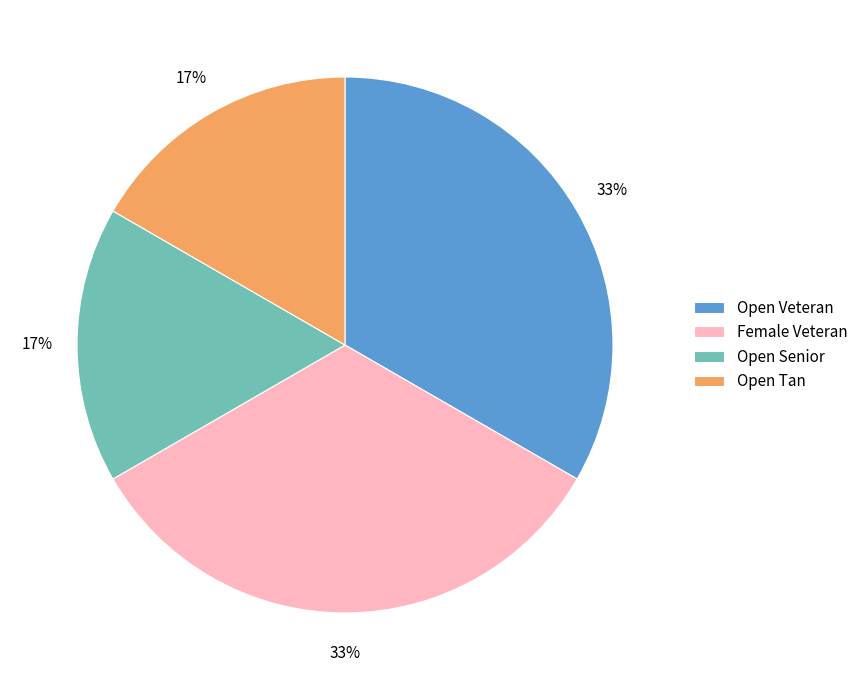

To the nearest percent, what is the combined percentage of Female Veteran and Open Tan?

50%